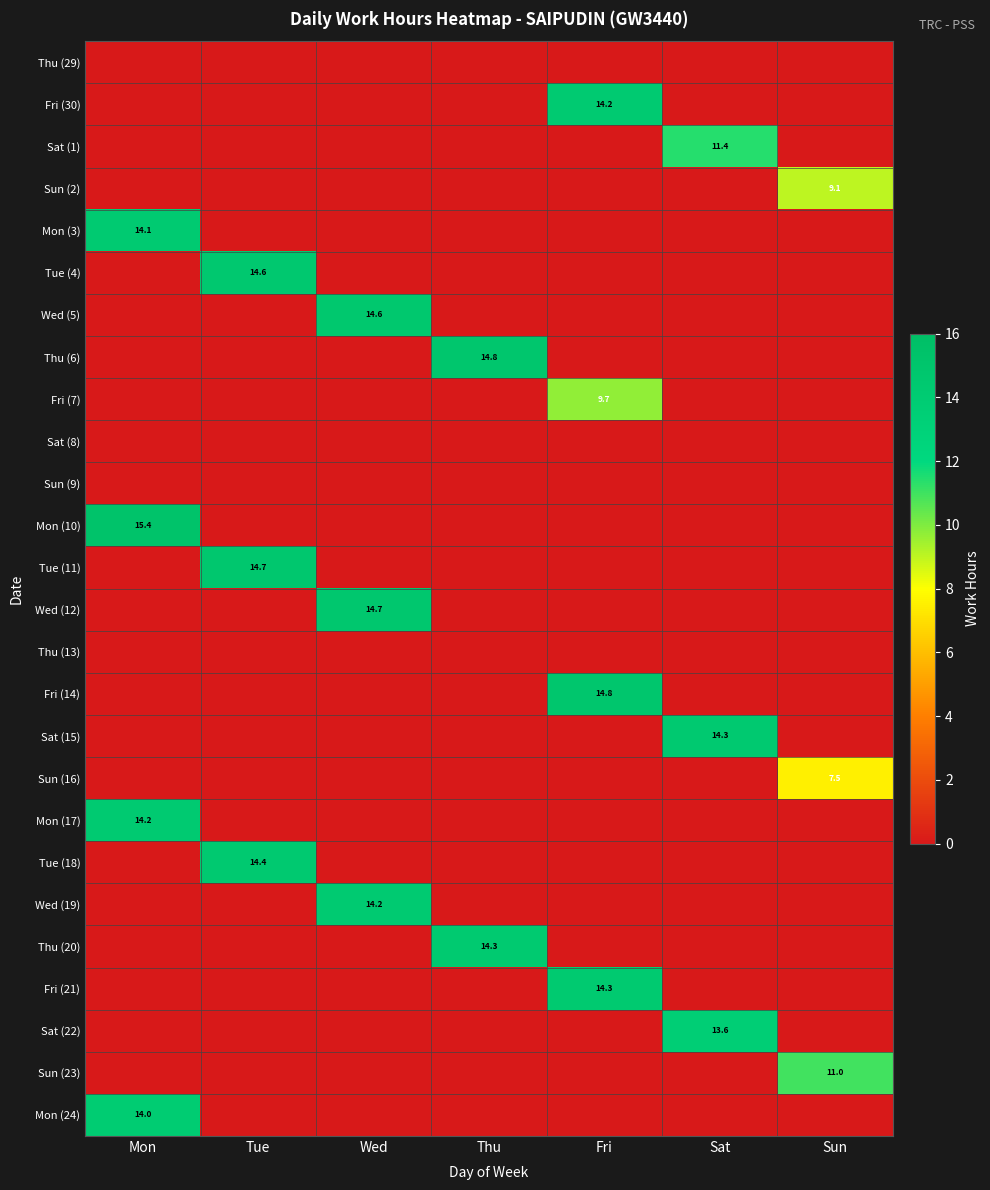

Between Mon and Fri, which is larger?

Mon